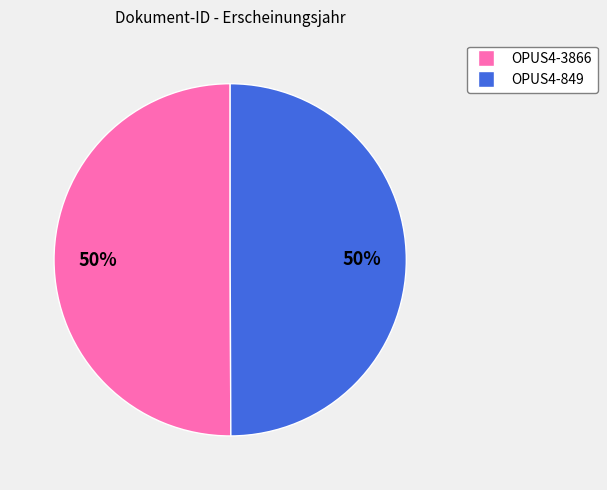

Approximately how many times larger is the value at OPUS4-3866 compared to OPUS4-849?

1.0